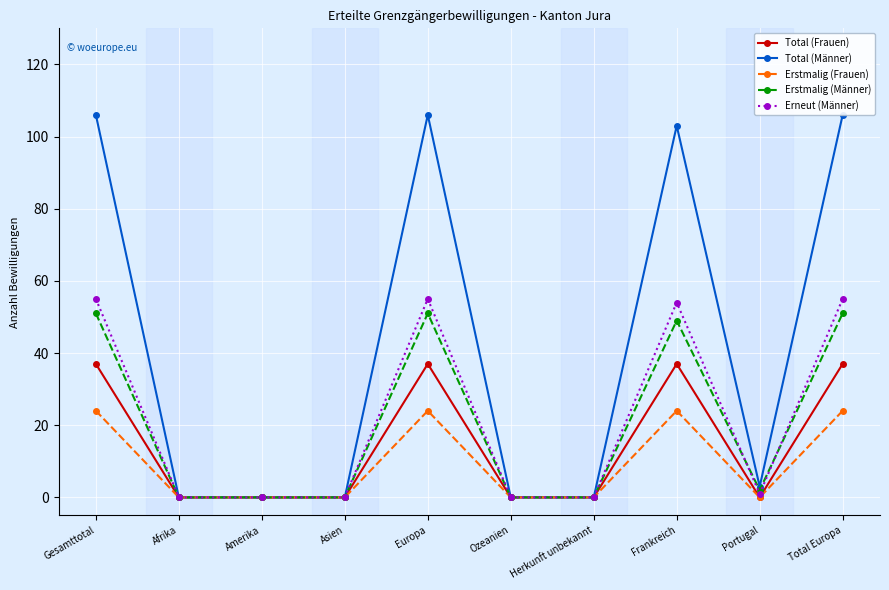

How many positive values does the Erneut (Männer) series have?

5